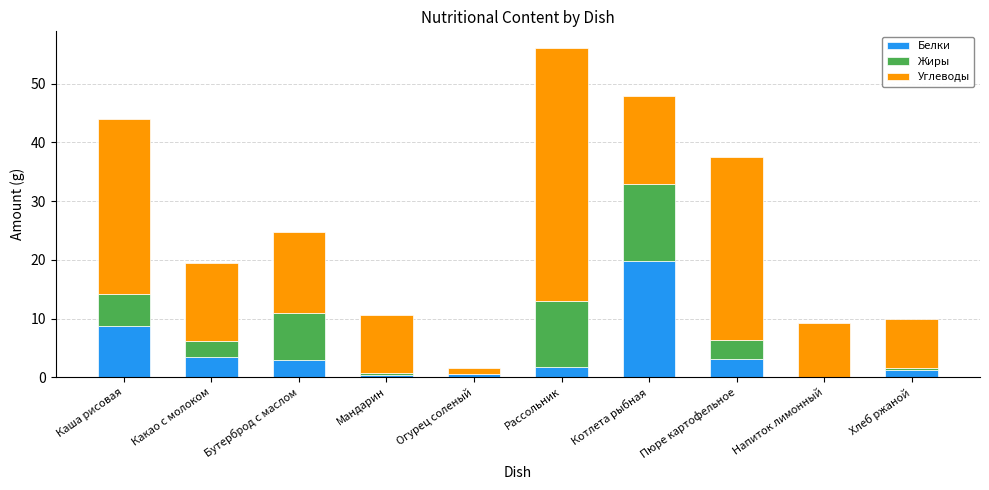

What is the total value across all series at Рассольник?

56.1